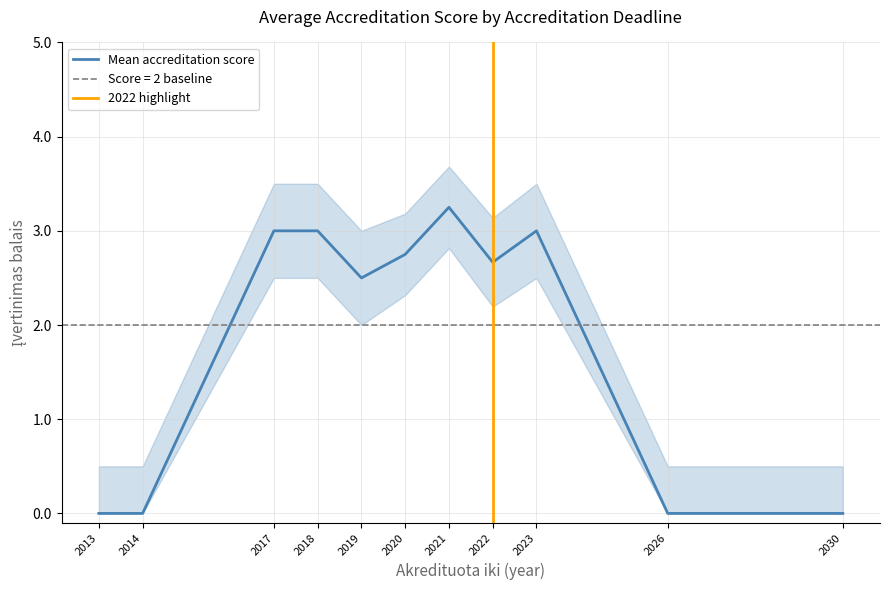

What is the value of the mean_score point at the 3rd from the left?

3.0